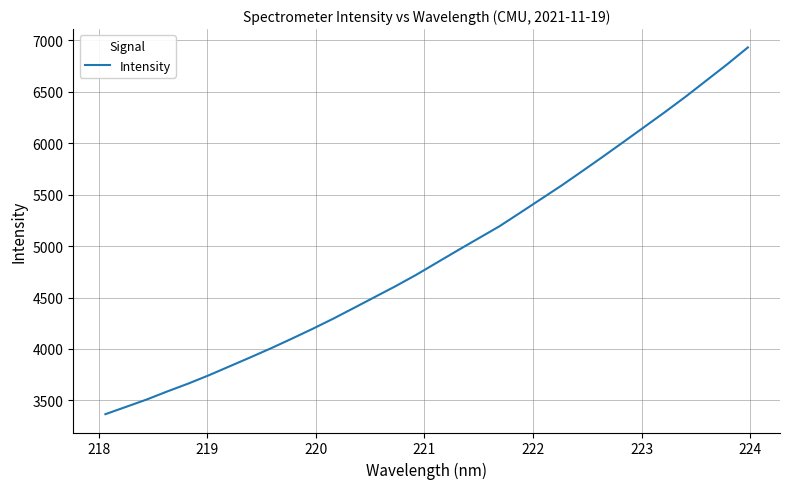

What is the smallest value displayed?

3366.9